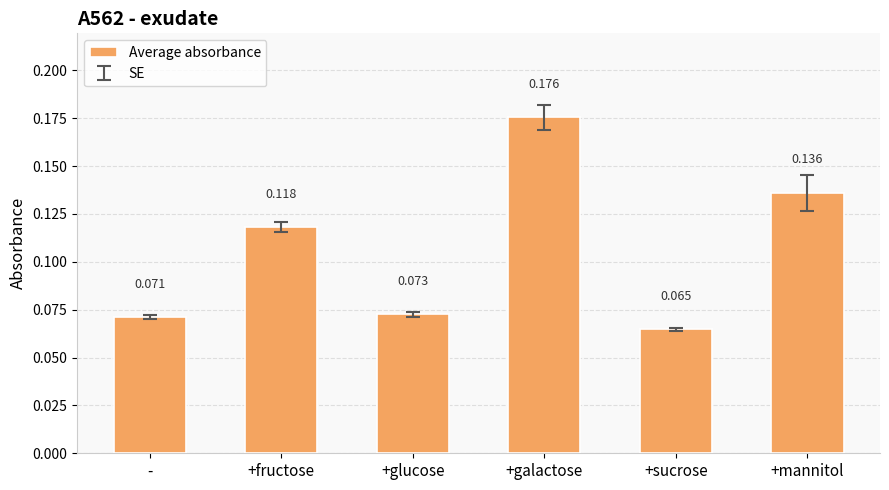

Which category has the lowest value across all series?

+sucrose